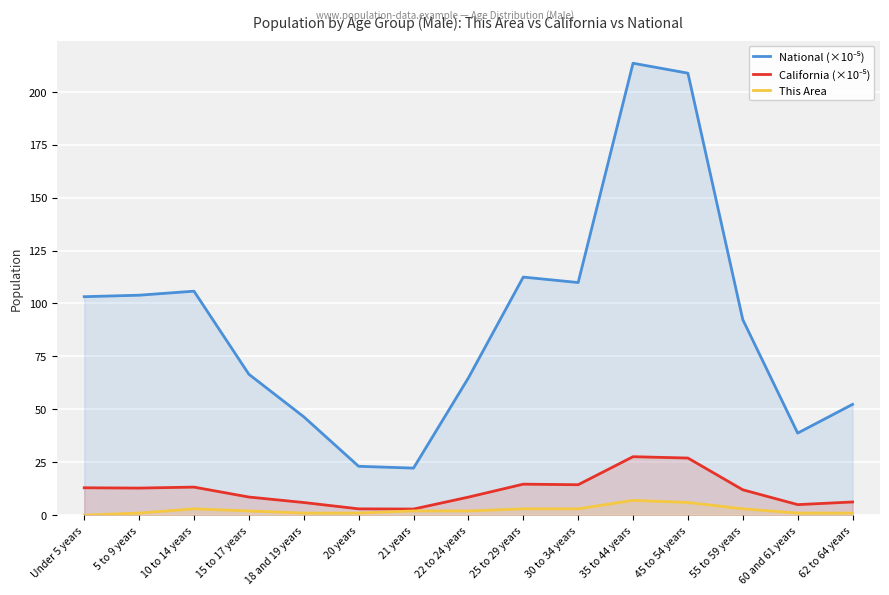

True or false: This Area and California (×10⁻⁵) cross at least once.

False